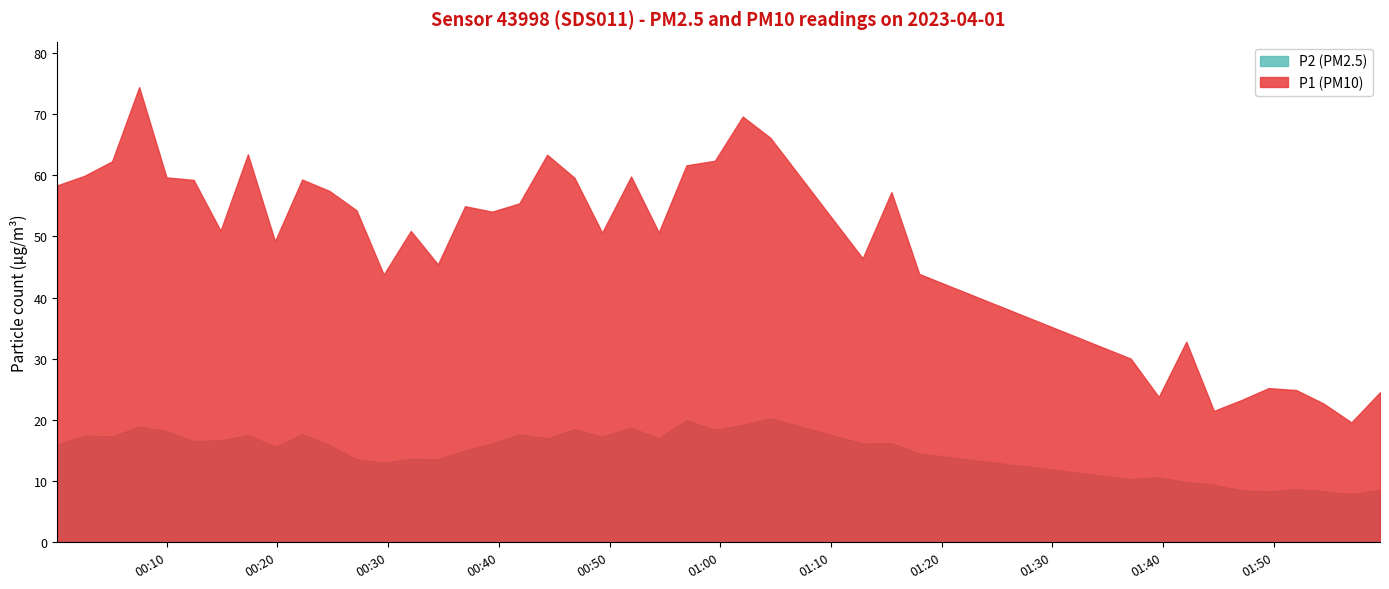

Is it true that P1 equals 77.6 at 2023-04-01T01:15:28?

False